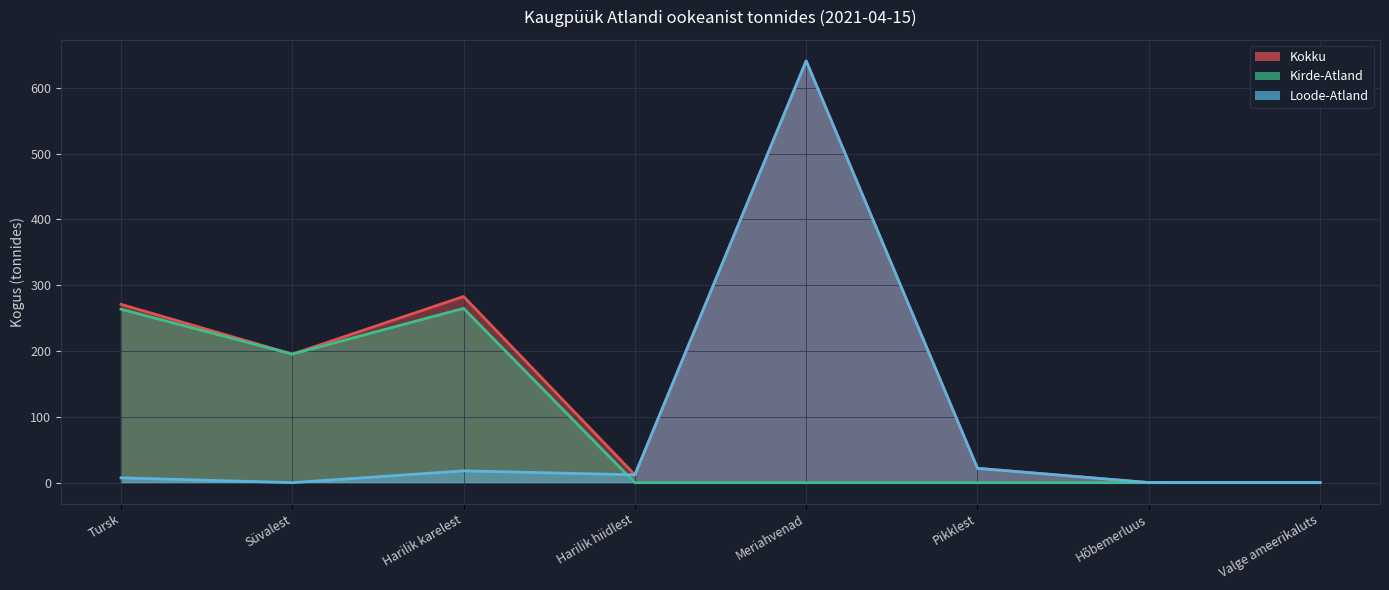

What is the spread (max minus min) of values at Harilik hiidlest?

11.9